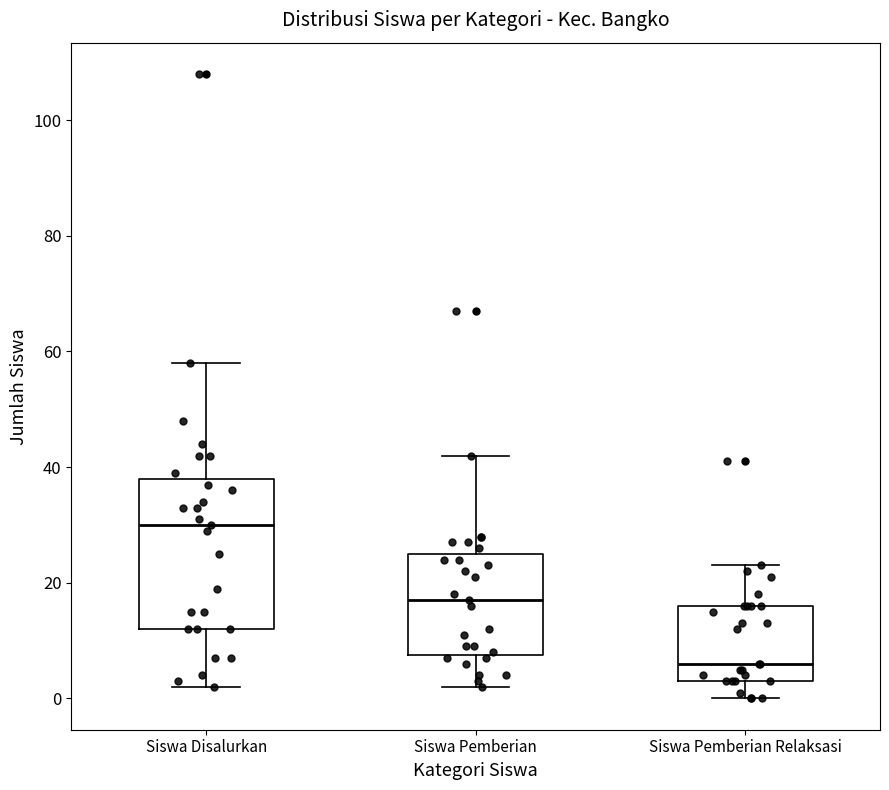

Reading left to right, transcribe this box plot: for each box, give where its median line is, the range the box spans, and where its two whiskers end, as read against the y-axis. The values are not printed on the chart, so give them approximately, as read against the axis.

Siswa Disalurkan: median 30, box 12 to 38, whiskers 2 to 58
Siswa Pemberian: median 18, box 8 to 26, whiskers 2 to 42
Siswa Pemberian Relaksasi: median 6, box 4 to 16, whiskers 0 to 24